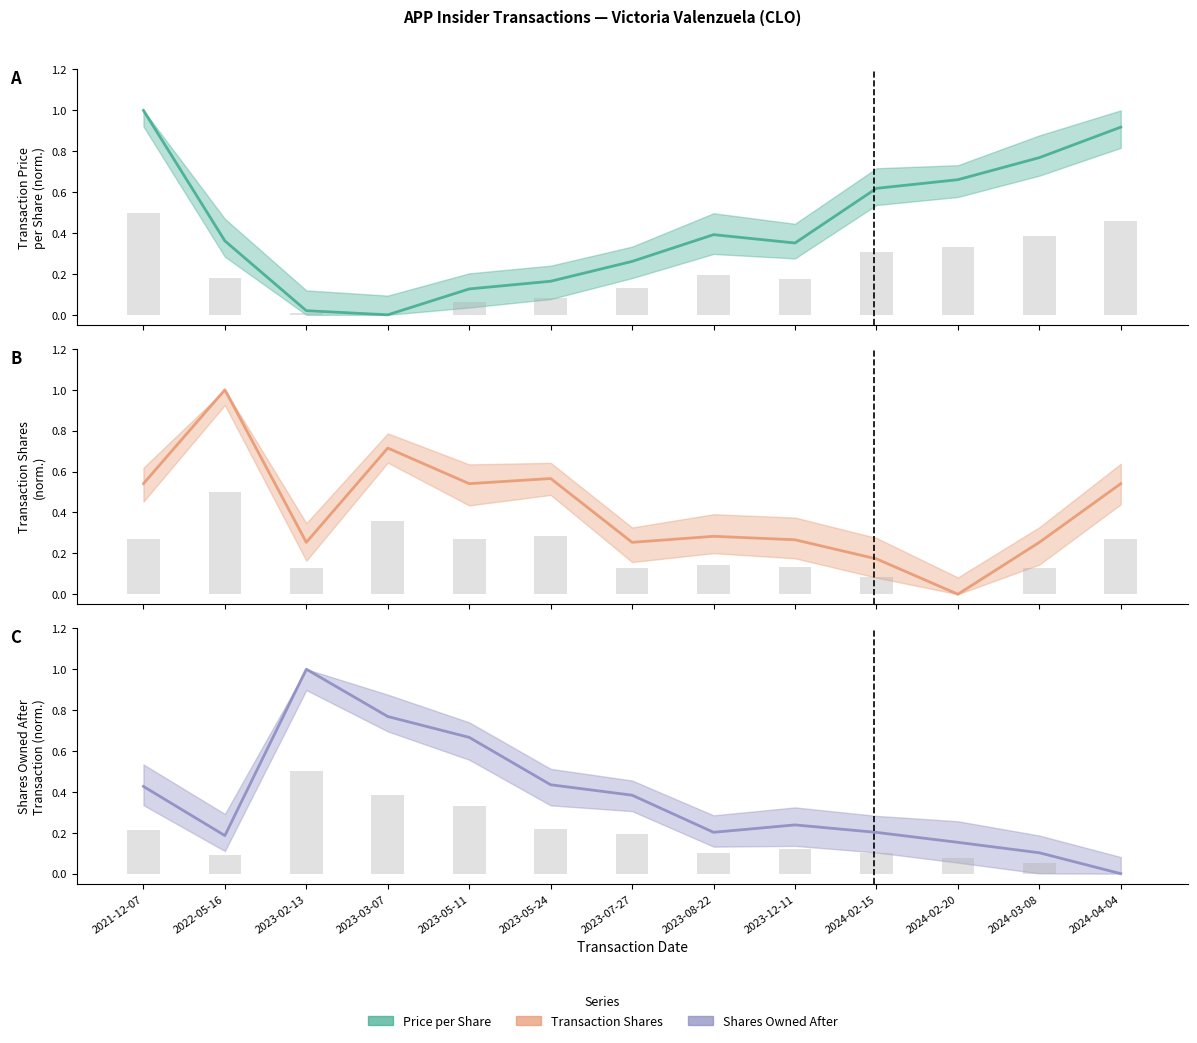

Which category has the highest value across all series?

2021-12-07